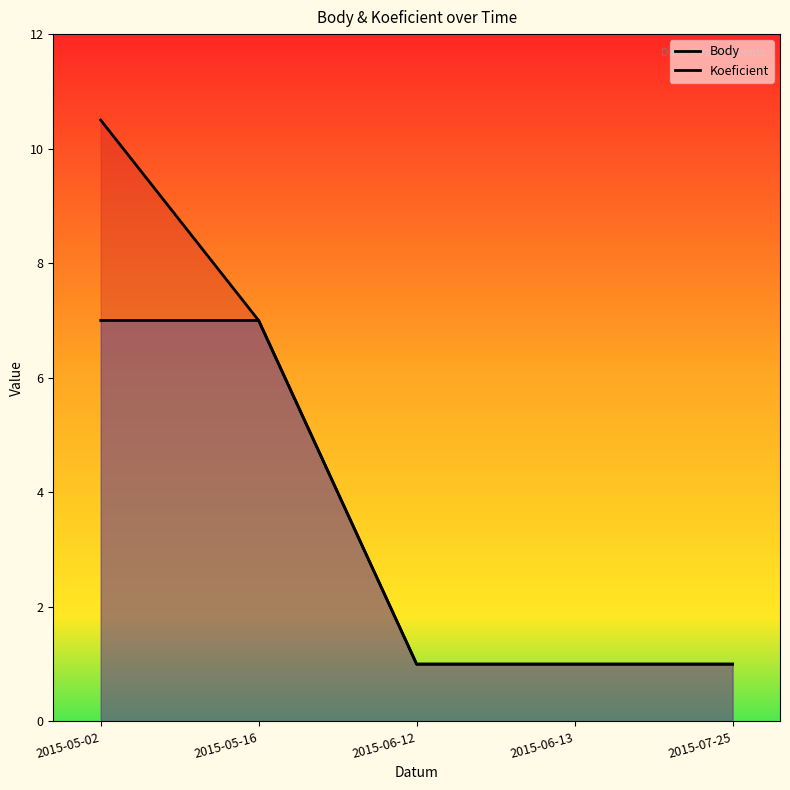

Rank the categories by Body value from lowest to highest.

2015-06-12, 2015-06-13, 2015-07-25, 2015-05-16, 2015-05-02